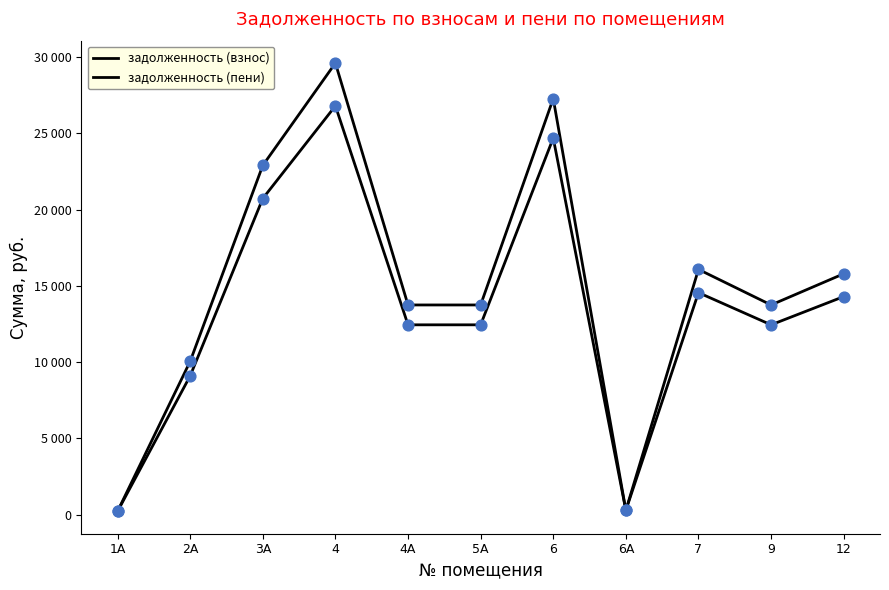

At how many categories does at least one series exceed 17404?

3